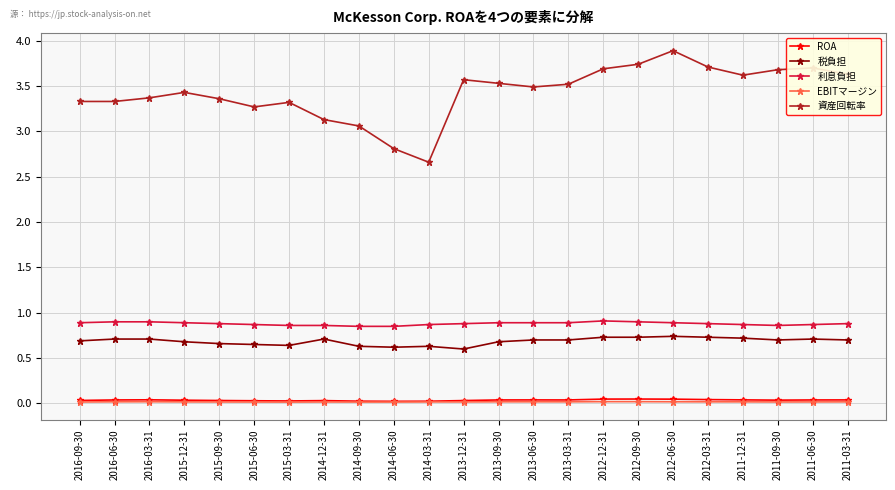

True or false: 資産回転率 and 税負担 cross at least once.

False